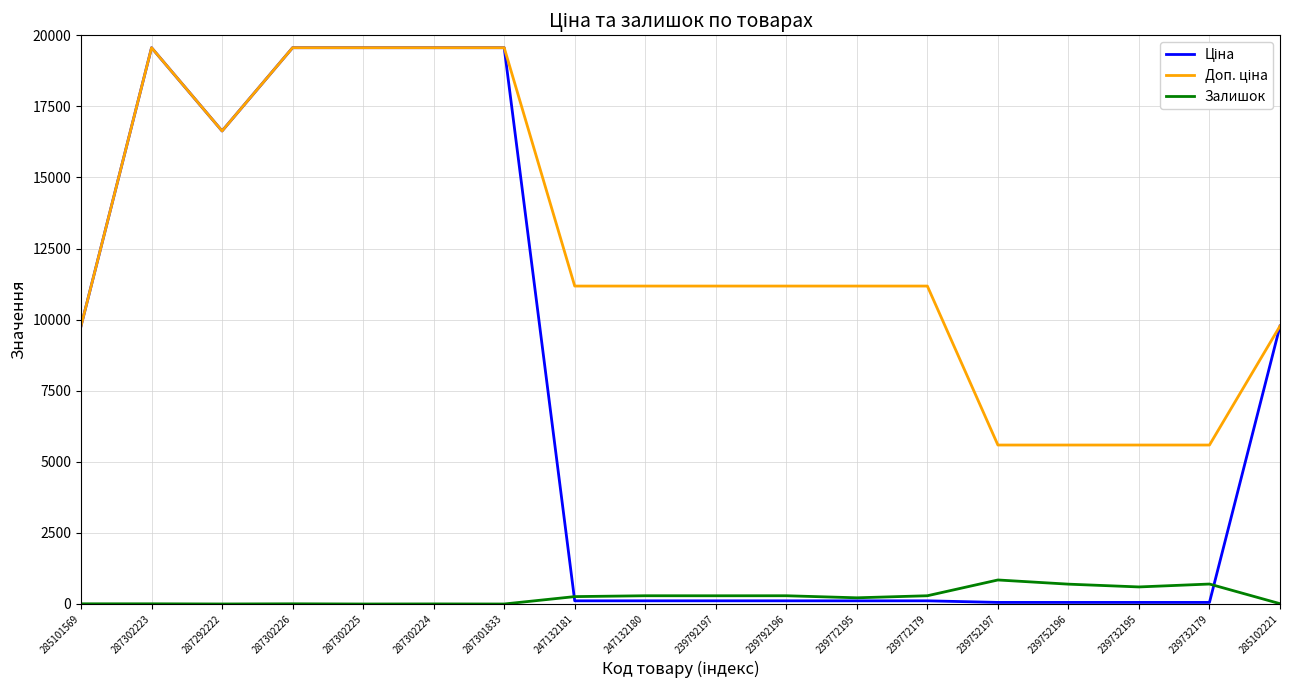

True or false: Залишок has a value of 260.0 at 247132181.

True